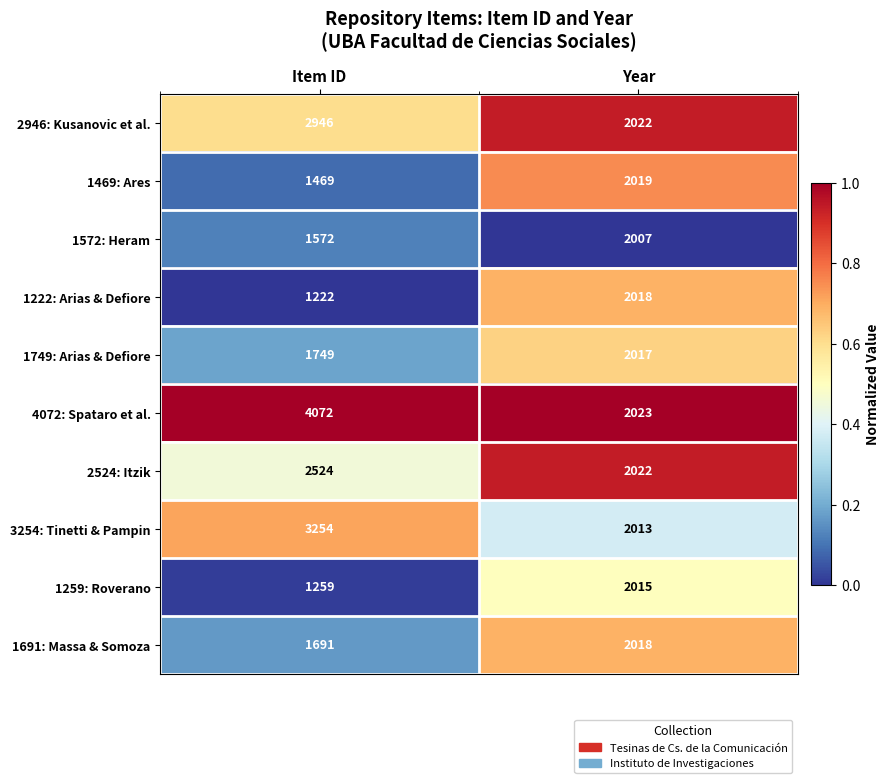

Which series changed the most between Item ID and Year?

4072: Spataro et al.